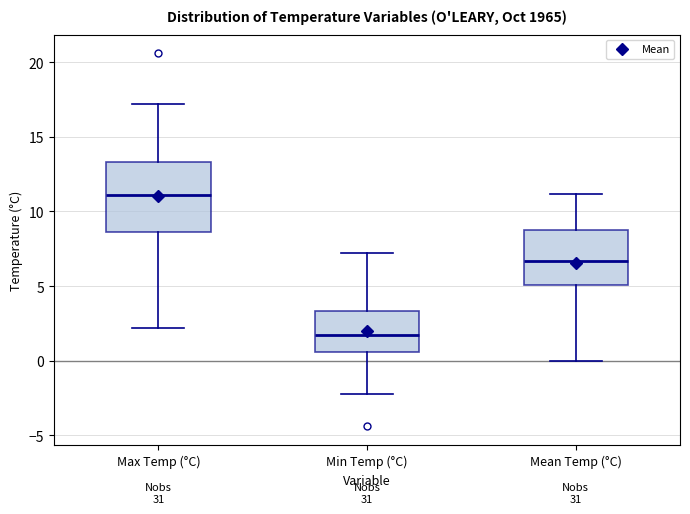

Where does the median line of the box for Max Temp (°C) sit on the y-axis? The values are not printed on the chart, so give them approximately, as read against the axis.

11.0